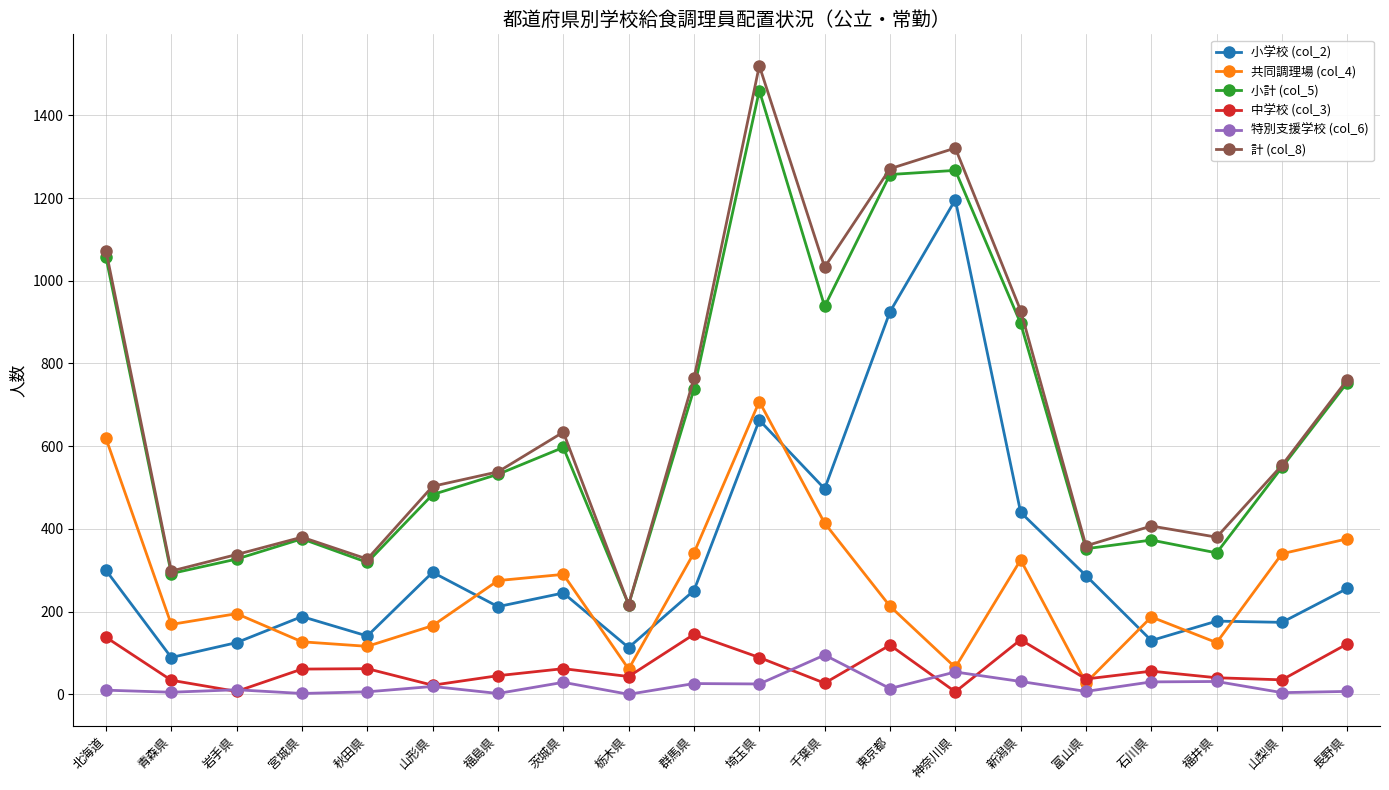

Count the number of data series in this chart.

6